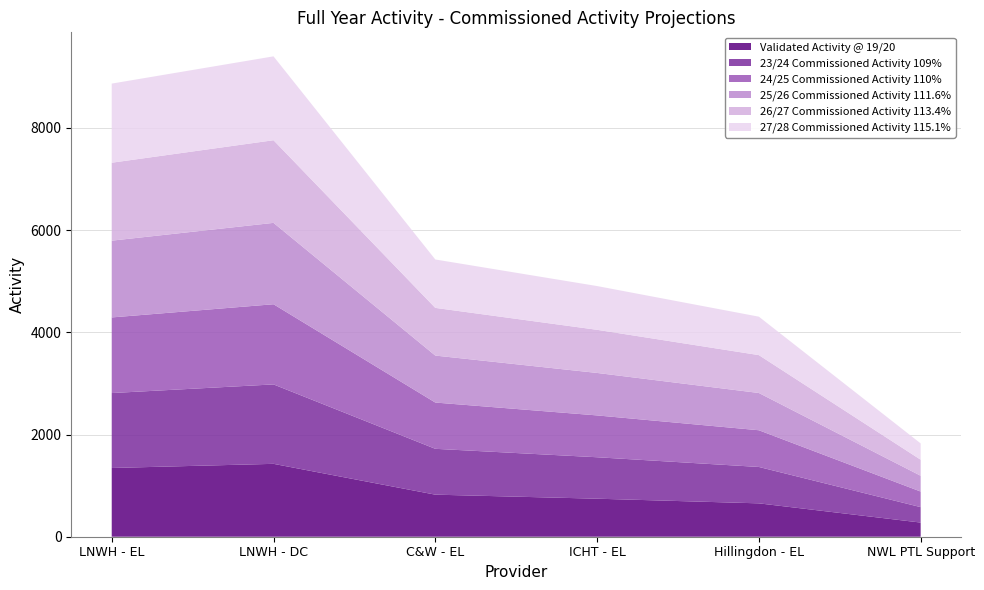

Reading right to left, what are all the values shown in this chart?

Validated Activity @ 19/20: 277.0	653.0	744.0	823.0	1426.0	1345.0
23/24 Commissioned Activity 109%: 302.0	712.0	811.0	897.0	1554.0	1466.0
24/25 Commissioned Activity 110%: 304.7	718.3	818.4	905.3	1568.6	1479.5
25/26 Commissioned Activity 111.6%: 309.0	729.0	831.0	919.0	1592.0	1502.0
26/27 Commissioned Activity 113.4%: 314.0	741.0	844.0	933.0	1617.0	1525.0
27/28 Commissioned Activity 115.1%: 319.0	752.0	856.0	947.0	1641.0	1548.0